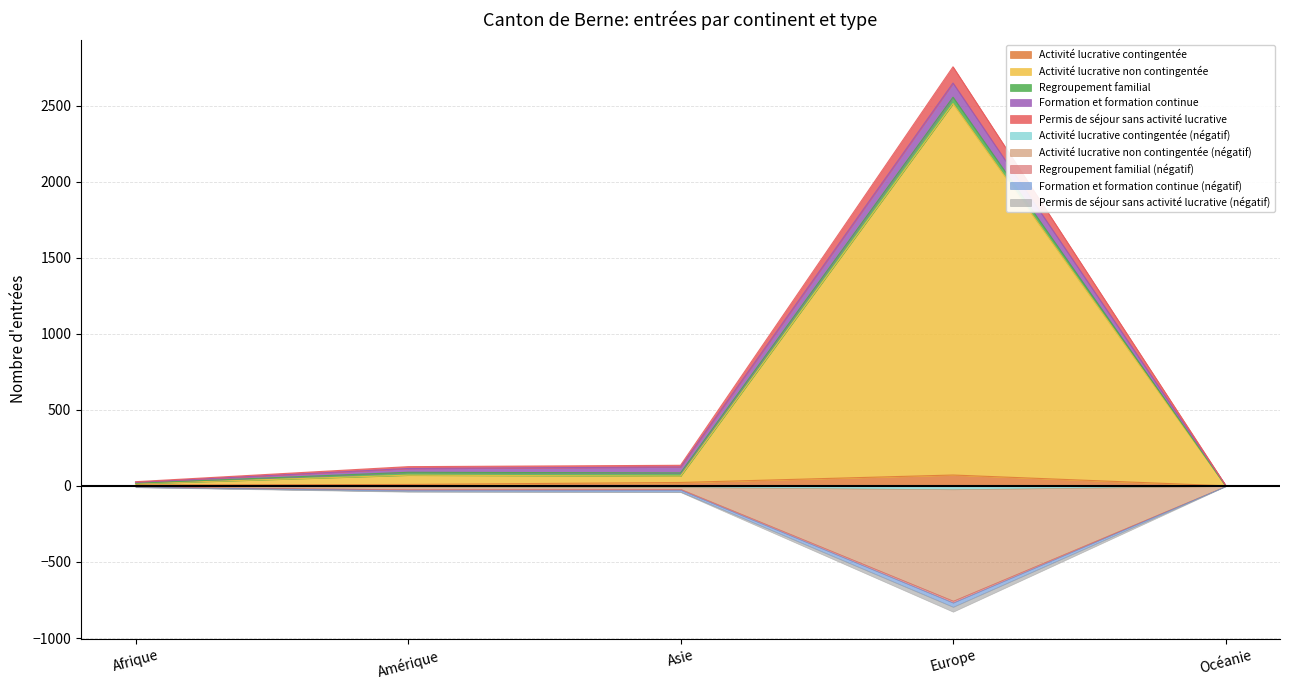

True or false: Activité lucrative non contingentée has a value of 1074 at Europe.

False